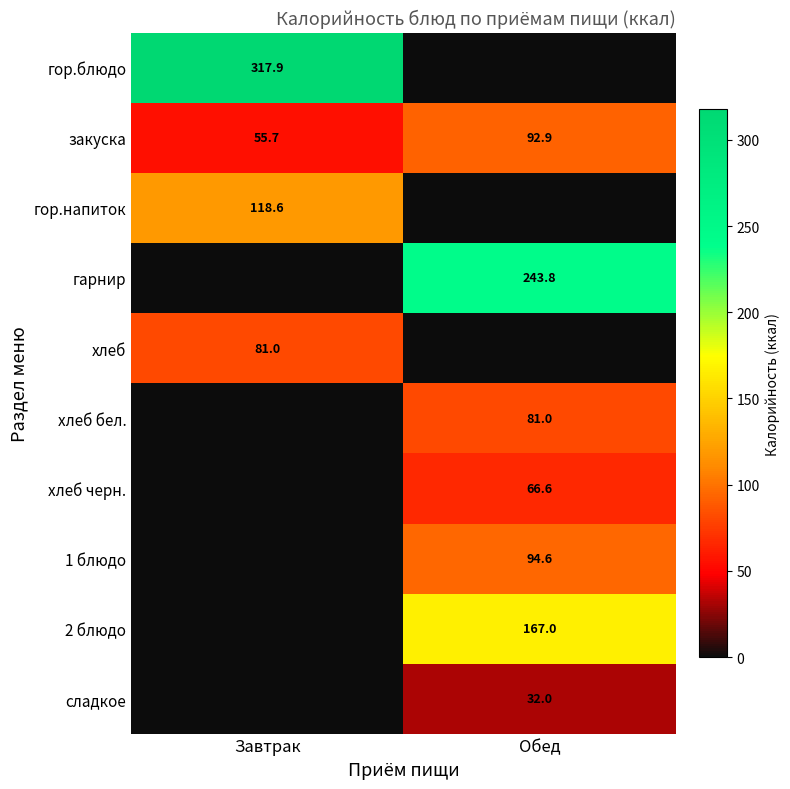

What is the average value of the закуска series?

74.3